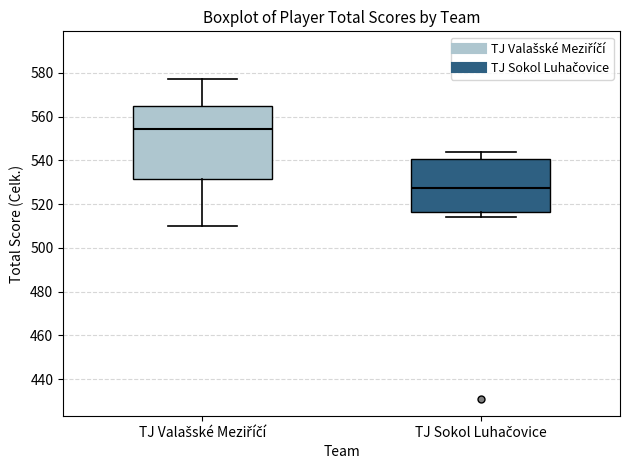

Where does the lower whisker of the box for TJ Sokol Luhačovice end on the y-axis? The values are not printed on the chart, so give them approximately, as read against the axis.

514